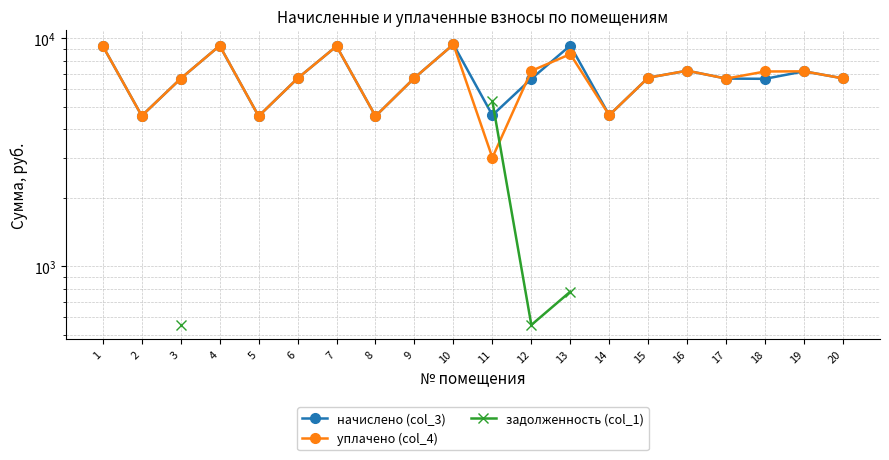

What is the value of the начислено (col_3) point at the 19th from the left?

7173.1